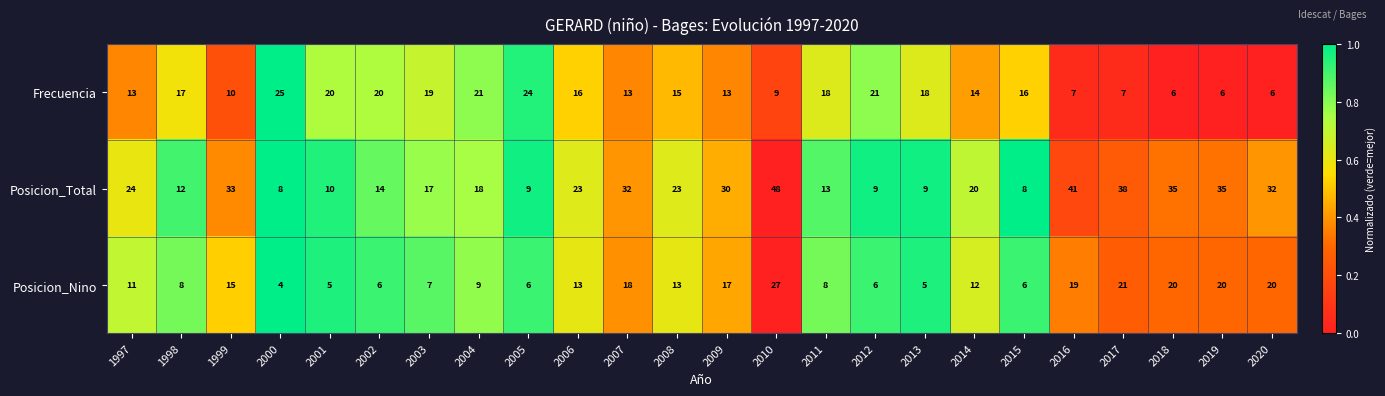

Rank the series by their maximum value, from lowest to highest.

Frecuencia, Posicion_Nino, Posicion_Total